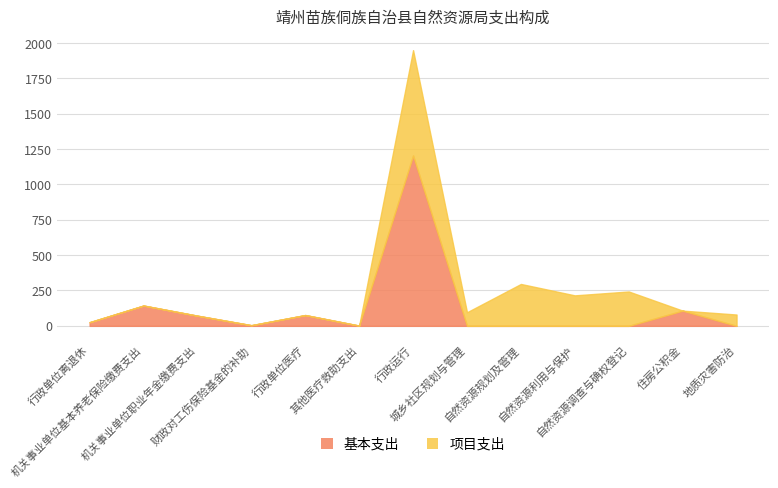

At which category does the chart reach its peak across all series?

行政运行